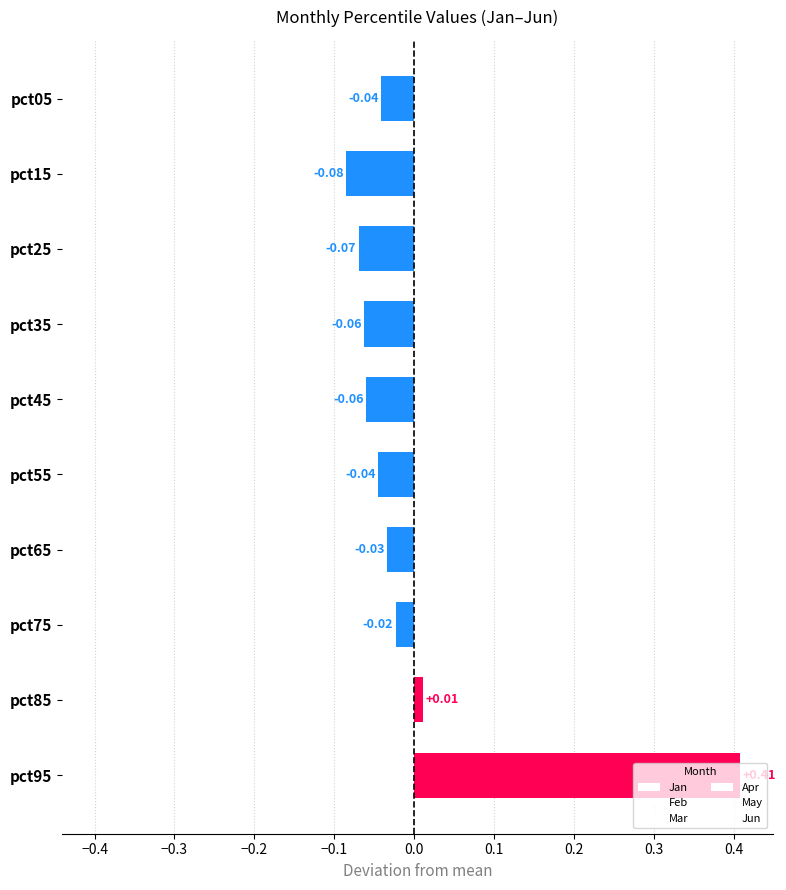

Does the chart contain any negative values?

Yes